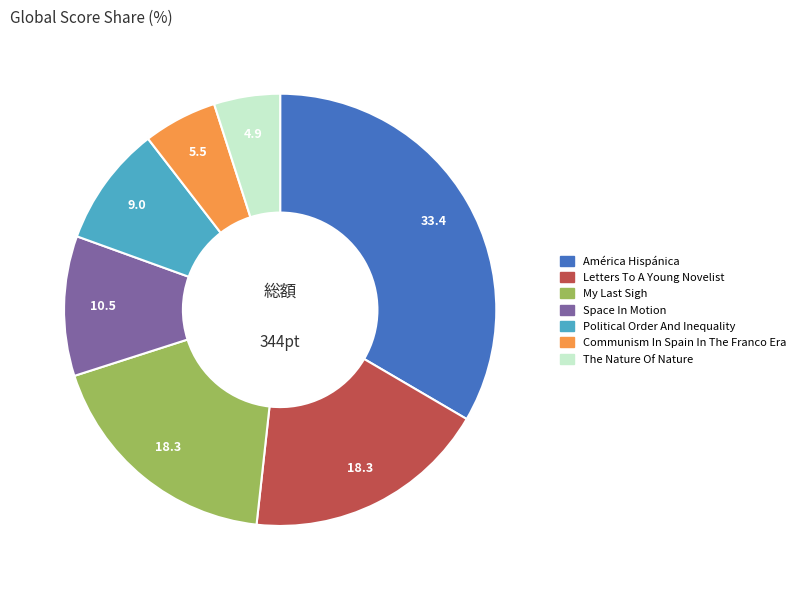

Is there a majority slice in this chart?

No